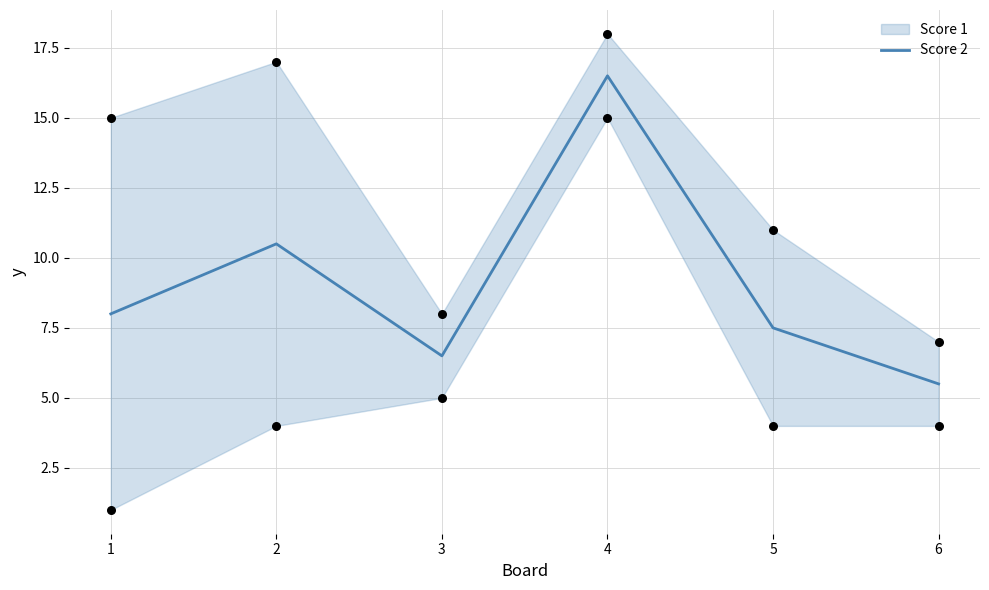

Between 5 and 1, which is larger?

1